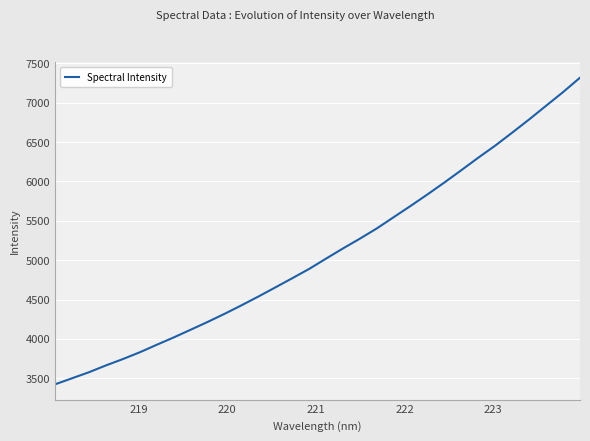

What is the smallest value displayed?

3422.2